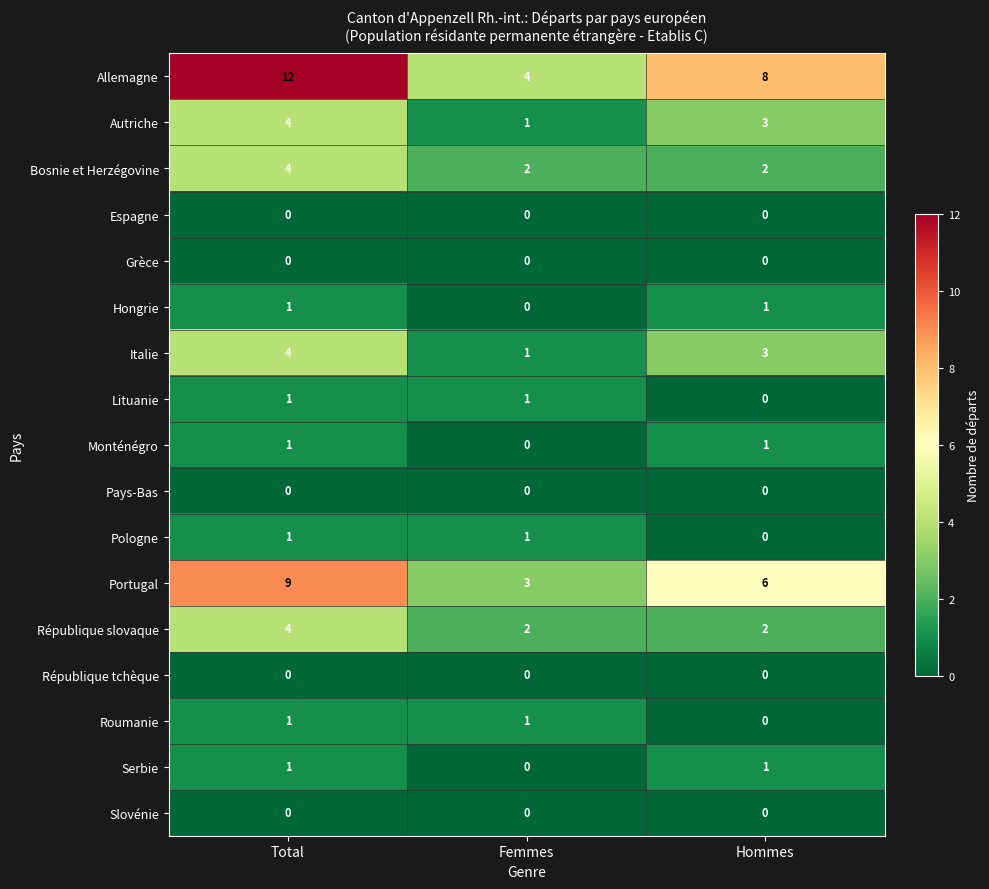

Read the Allemagne value at Femmes.

4